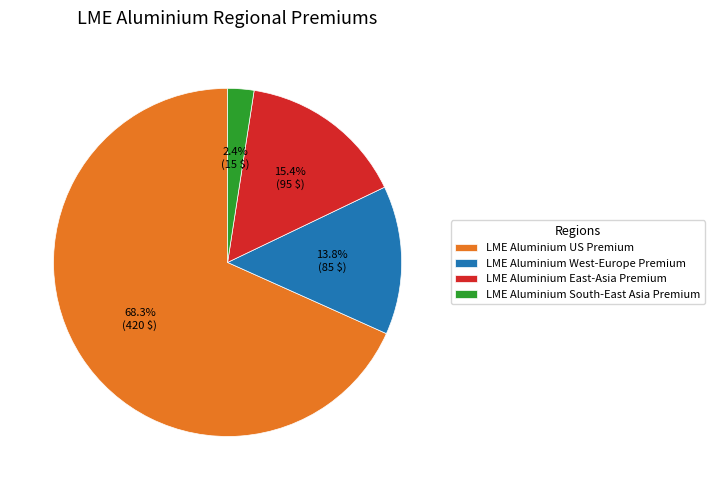

Which has a higher value, LME Aluminium South-East Asia Premium or LME Aluminium East-Asia Premium?

LME Aluminium East-Asia Premium